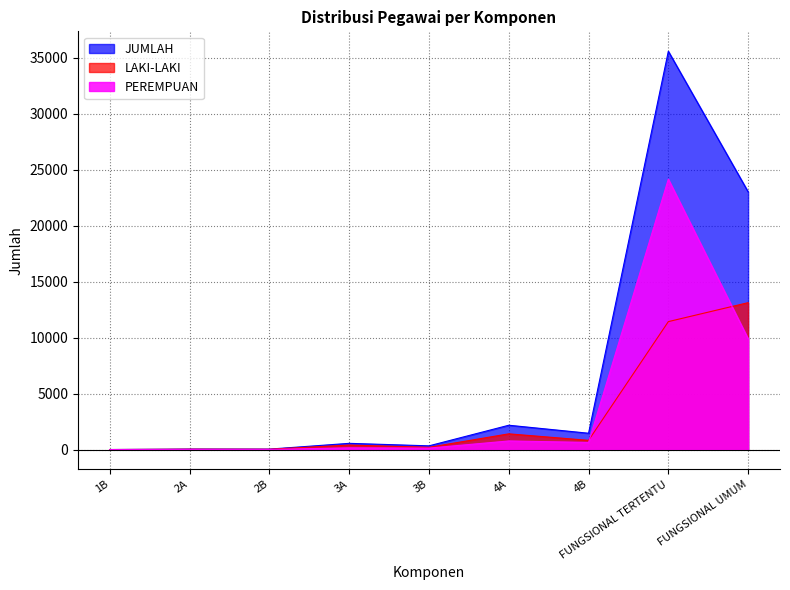

What is the label of the 4th point from the right?

4A